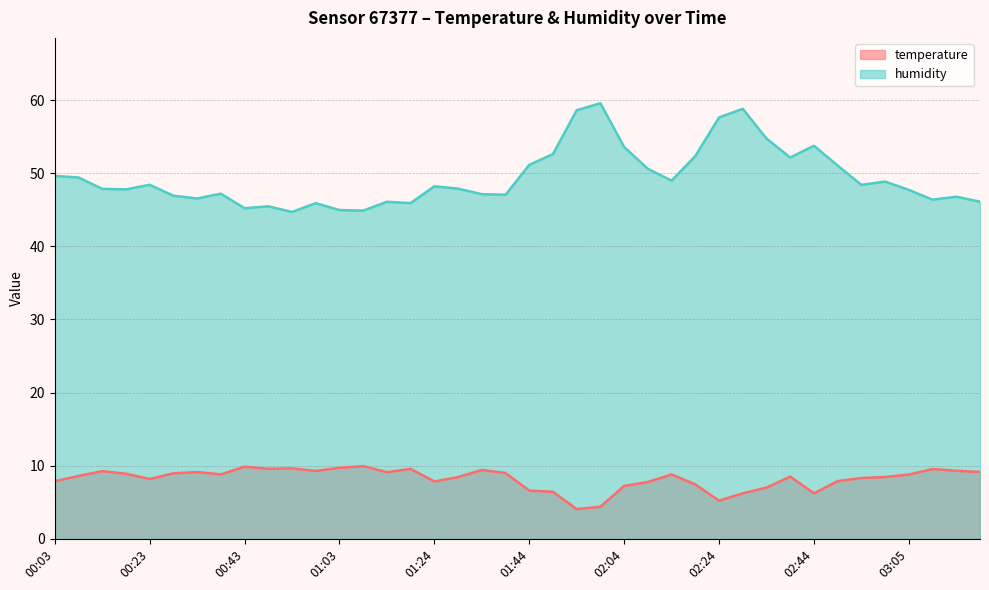

Which label corresponds to the largest value in the chart?

01:59